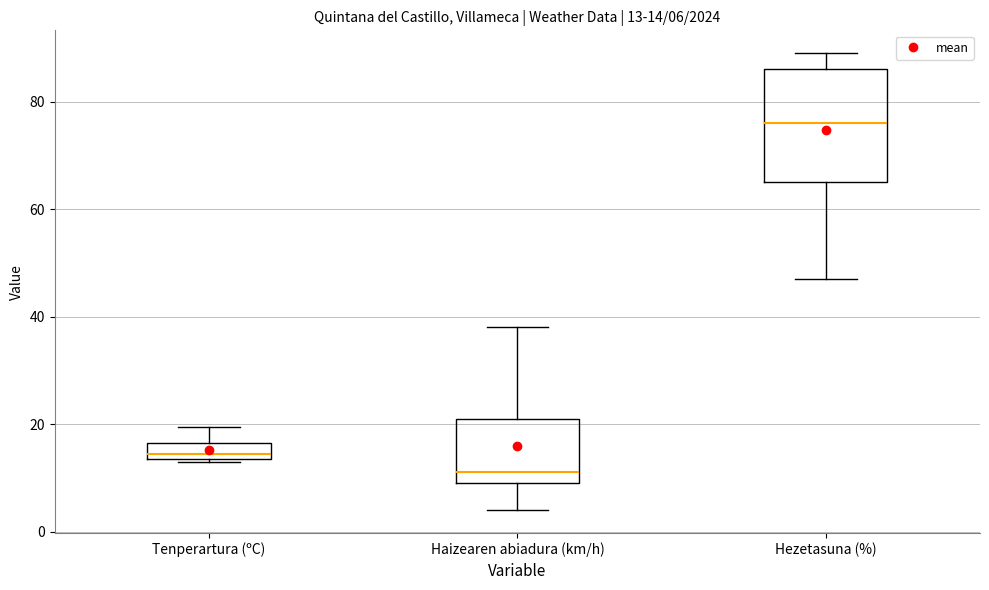

Which box is the tallest, from its lower edge to its upper edge?

Hezetasuna (%)